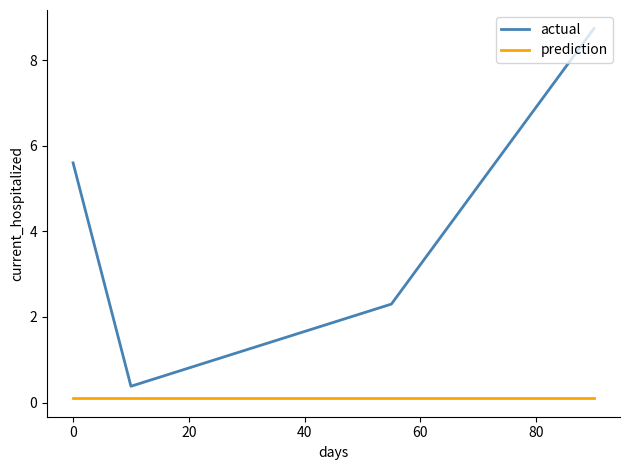

True or false: actual has more than 1 points higher than both neighbors.

False